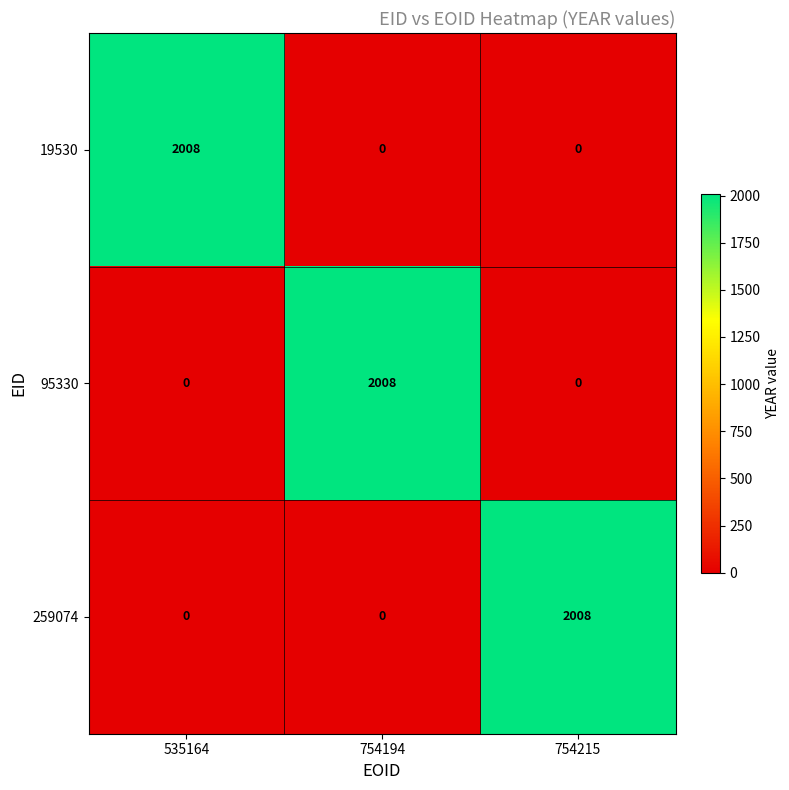

How many distinct data groups are displayed?

3